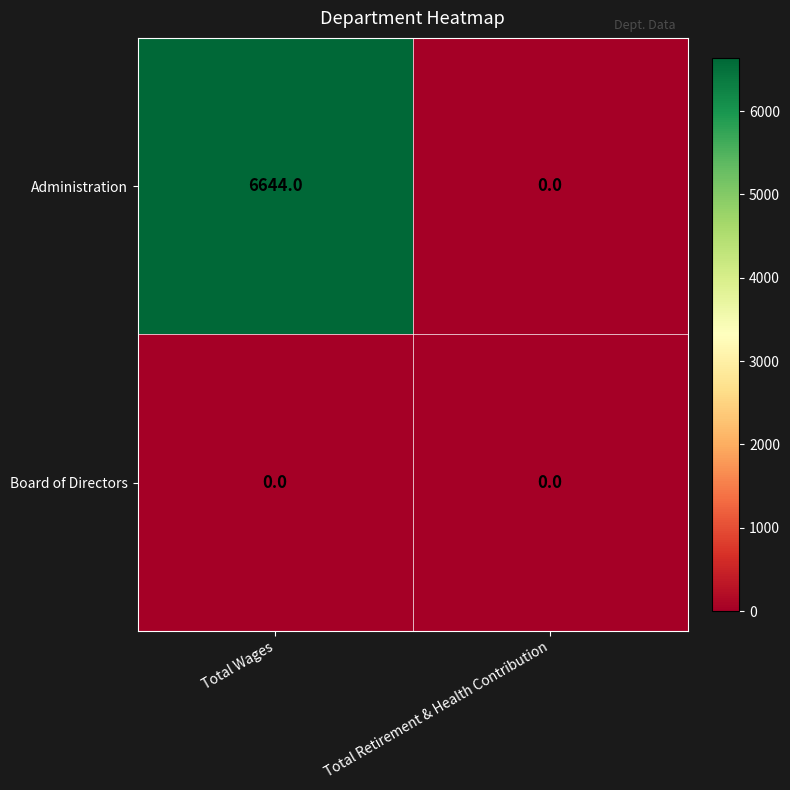

List the series in order of their overall mean, highest first.

Administration, Board of Directors